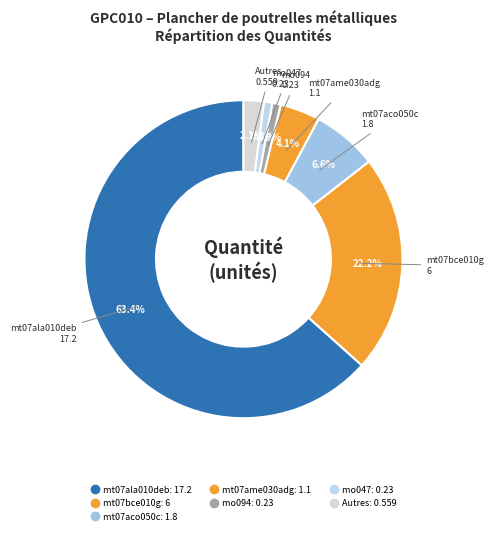

How many segments does this pie chart have?

7